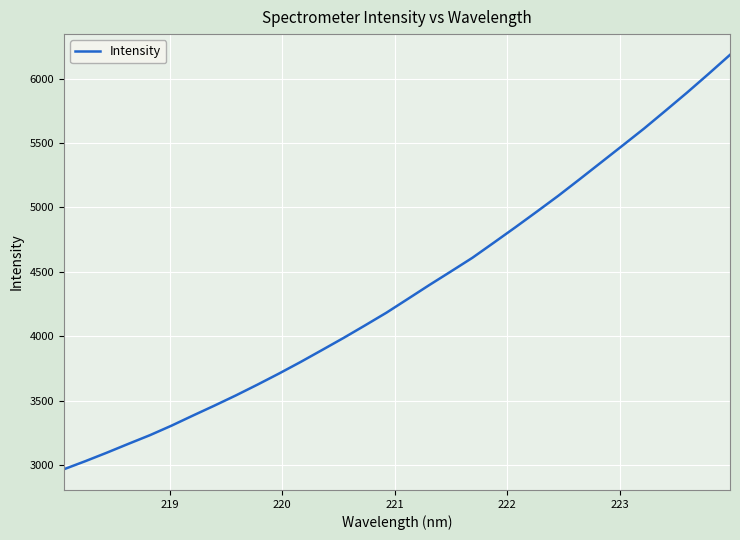

What is the maximum value shown in the chart?

6184.0